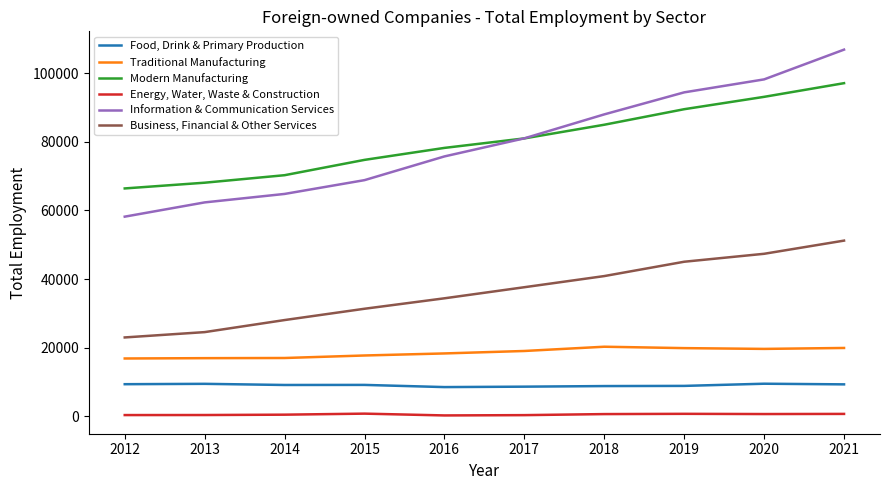

What is the maximum value for Information & Communication Services?

106867